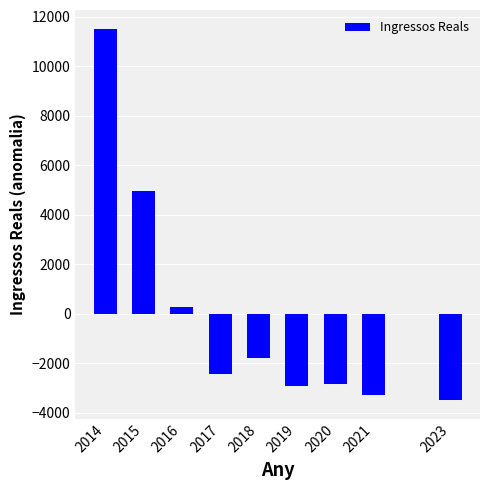

Reading right to left, transcribe all the data shown in this chart.

2023=-3500.2	2021=-3276.7	2020=-2826.7	2019=-2926.7	2018=-1807.7	2017=-2426.7	2016=269.3	2015=4974.9	2014=11520.6